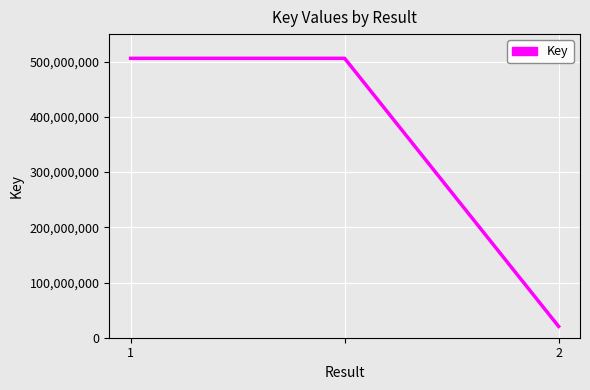

What is the maximum value shown in the chart?

506143179